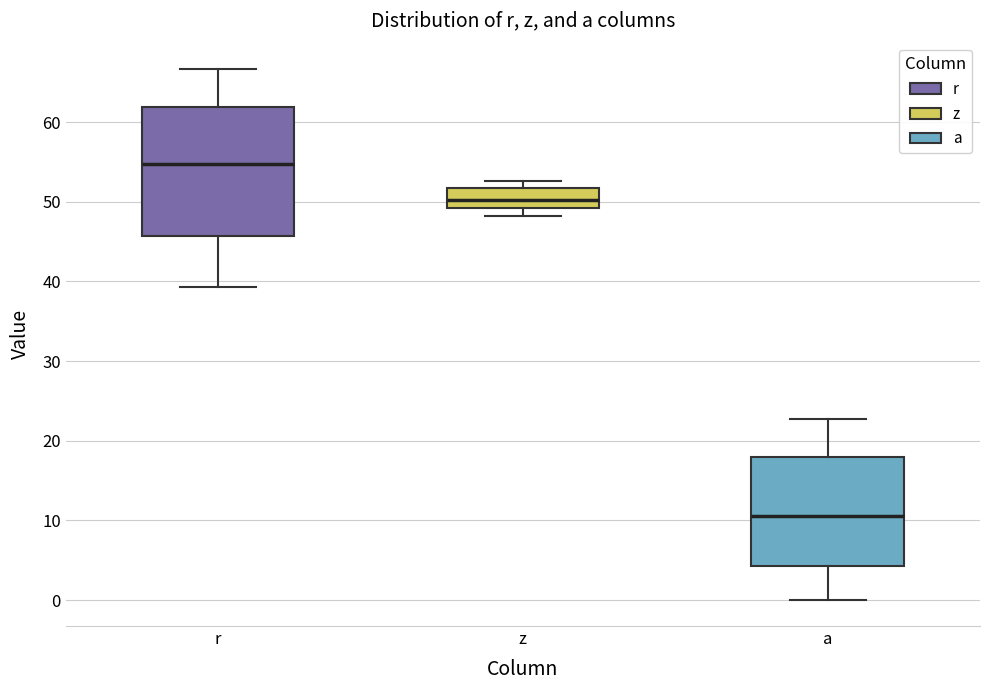

Reading left to right, read every box against the y-axis: the position of its median line, the range the box covers, and the ends of its whiskers. The values are not printed on the chart, so give them approximately, as read against the axis.

r: median 55, box 46 to 62, whiskers 39 to 67
z: median 50, box 49 to 52, whiskers 48 to 53
a: median 11, box 4 to 18, whiskers 0 to 23